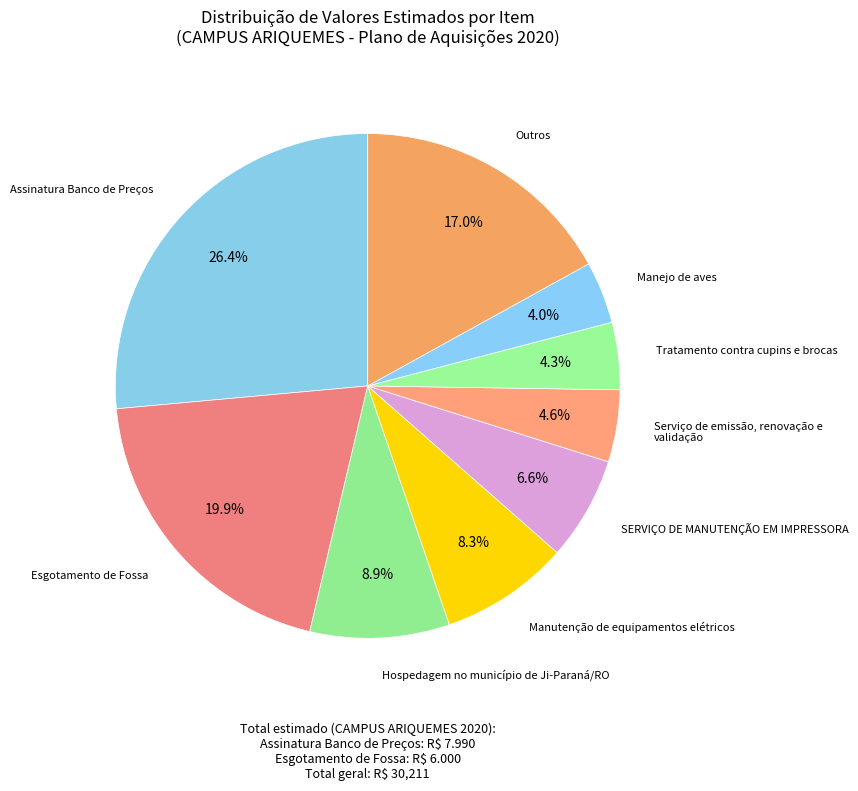

Between Esgotamento de Fossa and Outros, which is larger?

Esgotamento de Fossa